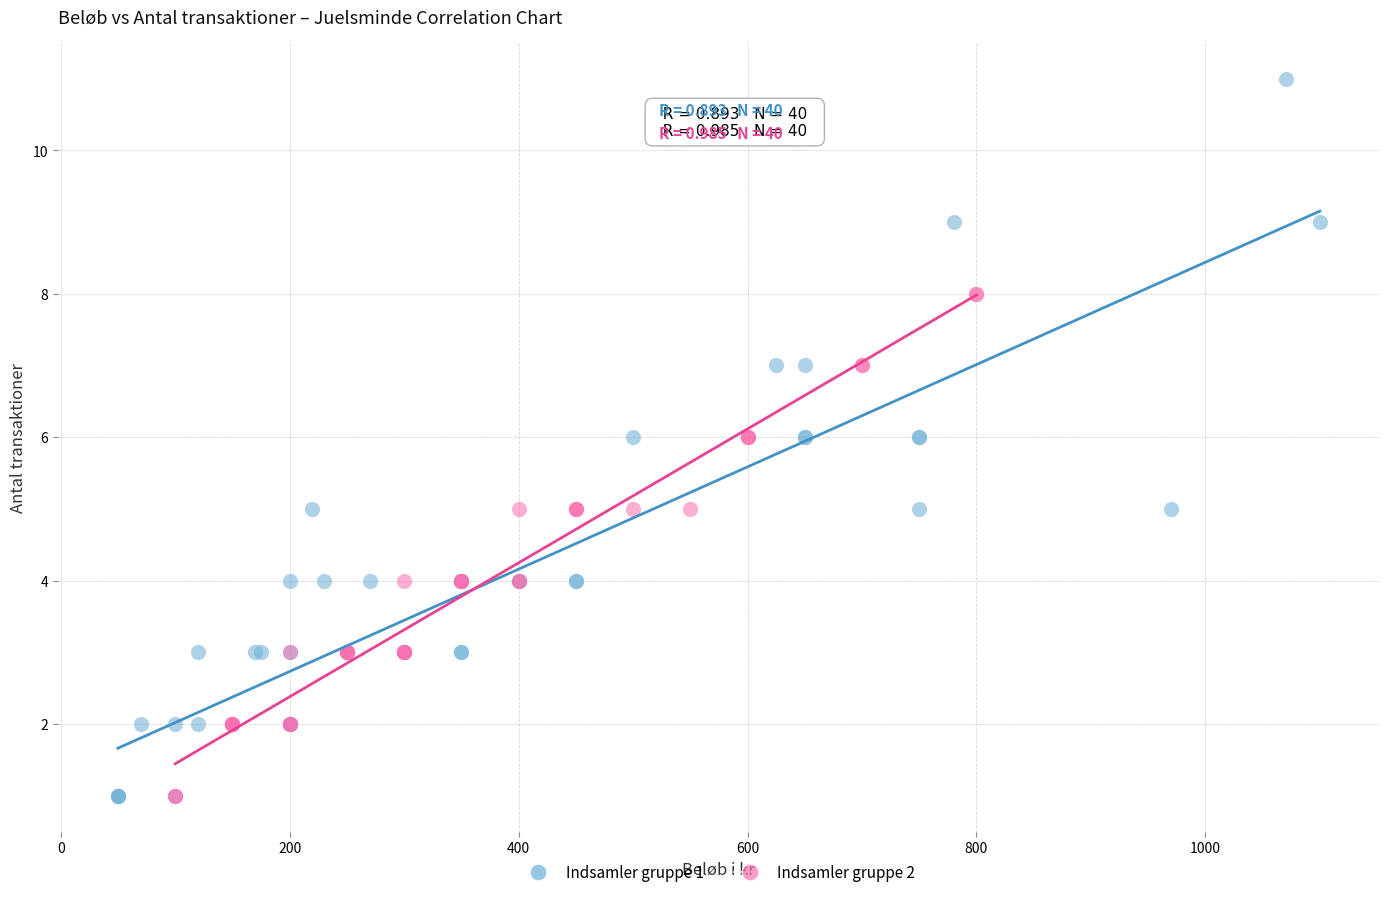

Which series reaches the maximum Y coordinate?

Indsamler gruppe 1